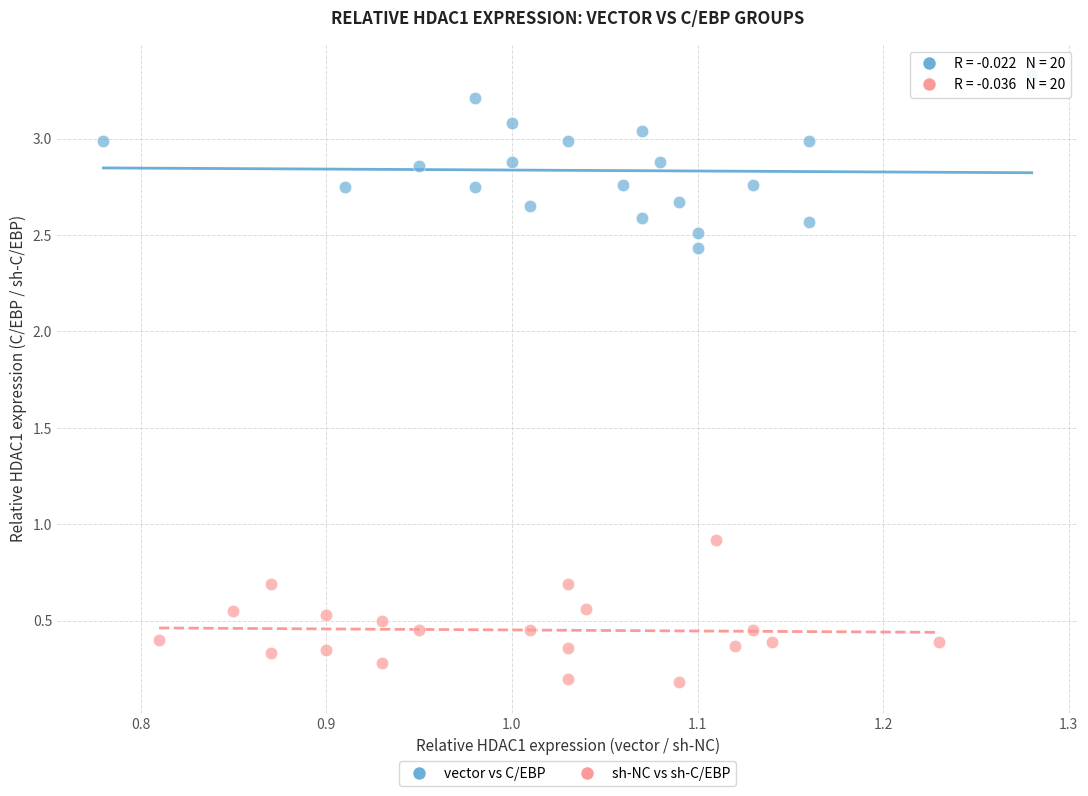

Which series reaches the maximum Y coordinate?

vector vs C/EBP